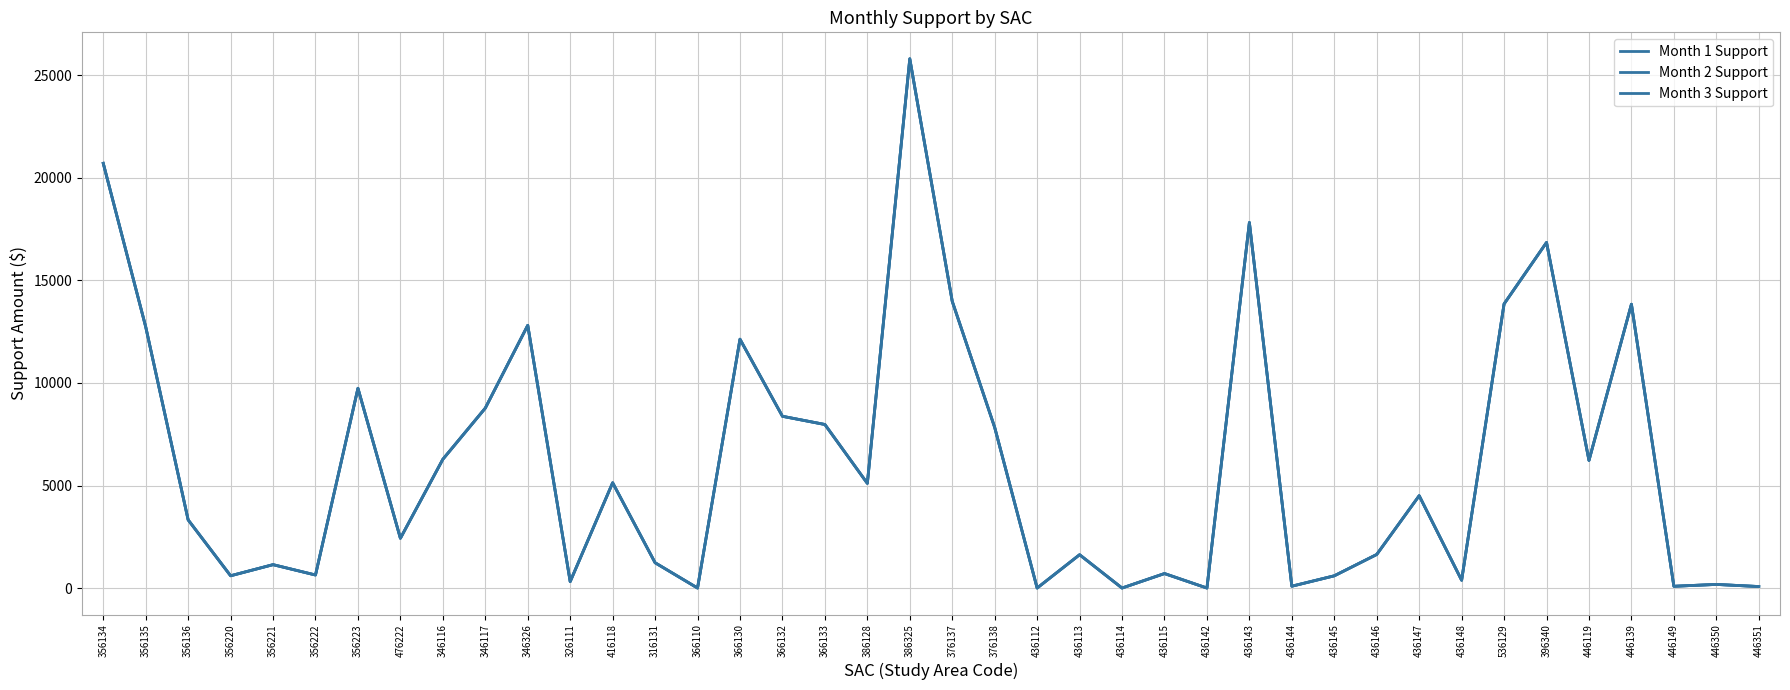

The value of Month 1 Support at 436148 is 380.6. True or false?

True